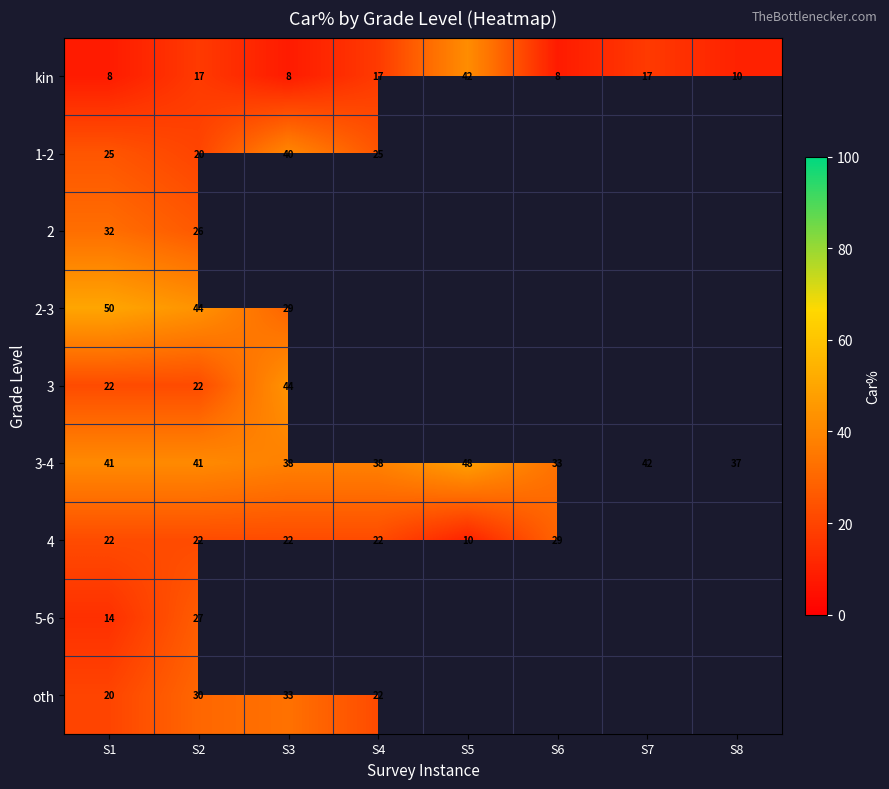

What is the sum of all 3-4 values?

318